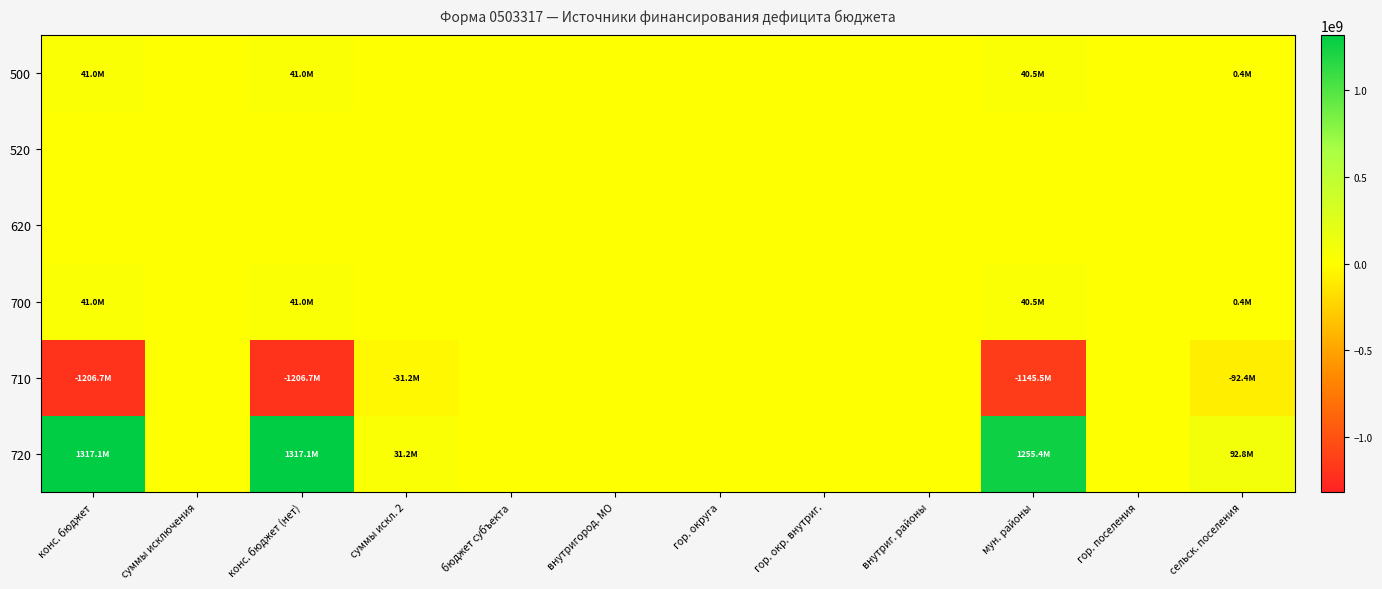

Reading left to right, list all the values displayed in this chart.

500: конс. бюджет=40975395.7	суммы исключения=0.0	конс. бюджет (нет)=40975395.7	суммы искл. 2=0.0	бюджет субъекта=0.0	внутригород. МО=0.0	гор. округа=0.0	гор. окр. внутриг.=0.0	внутриг. районы=0.0	мун. районы=40537895.7	гор. поселения=0.0	сельск. поселения=437500.0
520: конс. бюджет=0.0	суммы исключения=0.0	конс. бюджет (нет)=0.0	суммы искл. 2=0.0	бюджет субъекта=0.0	внутригород. МО=0.0	гор. округа=0.0	гор. окр. внутриг.=0.0	внутриг. районы=0.0	мун. районы=0.0	гор. поселения=0.0	сельск. поселения=0.0
620: конс. бюджет=0.0	суммы исключения=0.0	конс. бюджет (нет)=0.0	суммы искл. 2=0.0	бюджет субъекта=0.0	внутригород. МО=0.0	гор. округа=0.0	гор. окр. внутриг.=0.0	внутриг. районы=0.0	мун. районы=0.0	гор. поселения=0.0	сельск. поселения=0.0
700: конс. бюджет=40975395.7	суммы исключения=0.0	конс. бюджет (нет)=40975395.7	суммы искл. 2=0.0	бюджет субъекта=0.0	внутригород. МО=0.0	гор. округа=0.0	гор. окр. внутриг.=0.0	внутриг. районы=0.0	мун. районы=40537895.7	гор. поселения=0.0	сельск. поселения=437500.0
710: конс. бюджет=-1206704145.1	суммы исключения=0.0	конс. бюджет (нет)=-1206704145.1	суммы искл. 2=-31174392.0	бюджет субъекта=0.0	внутригород. МО=0.0	гор. округа=0.0	гор. окр. внутриг.=0.0	внутриг. районы=0.0	мун. районы=-1145481848.4	гор. поселения=0.0	сельск. поселения=-92396688.7
720: конс. бюджет=1317095858.1	суммы исключения=0.0	конс. бюджет (нет)=1317095858.1	суммы искл. 2=31174392.0	бюджет субъекта=0.0	внутригород. МО=0.0	гор. округа=0.0	гор. окр. внутриг.=0.0	внутриг. районы=0.0	мун. районы=1255436061.4	гор. поселения=0.0	сельск. поселения=92834188.7